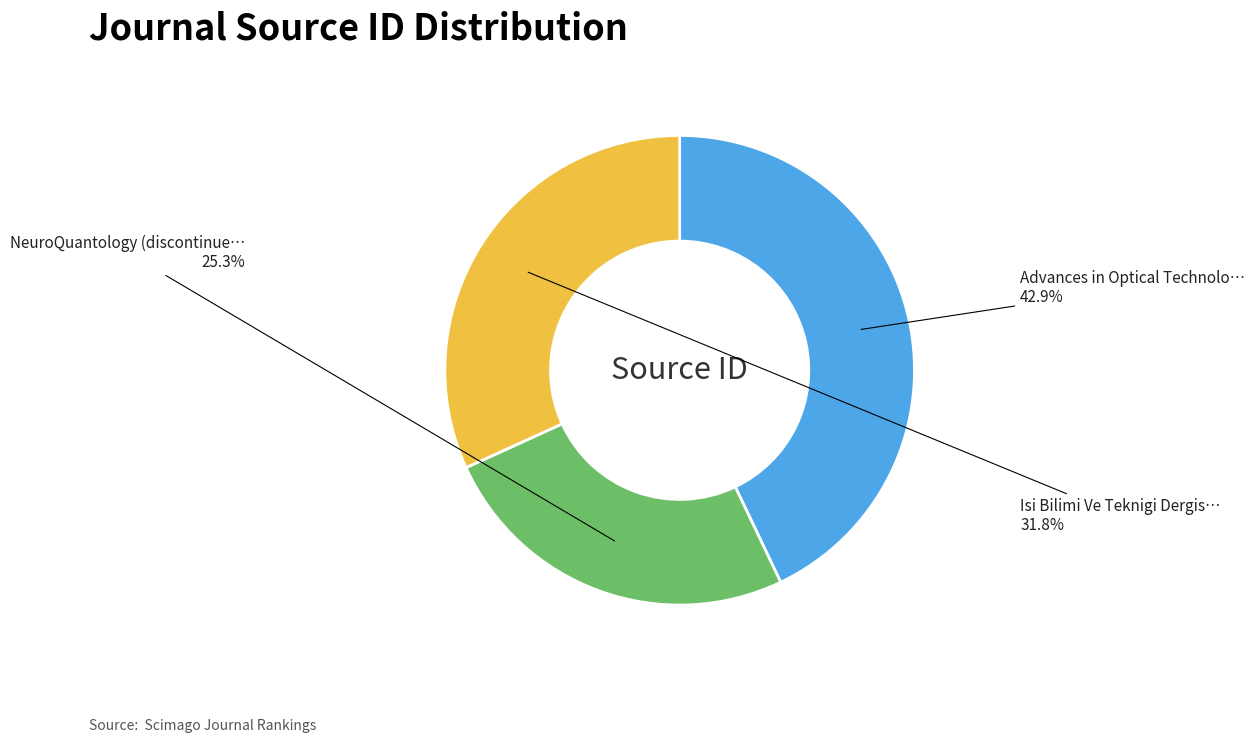

Is there any slice that represents more than half of the pie?

No